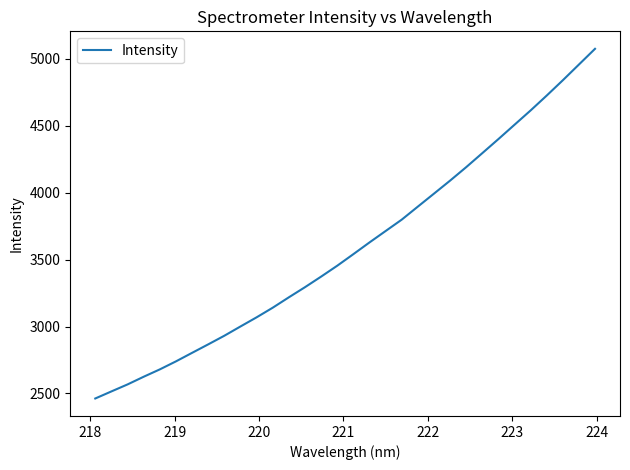

What is the minimum value shown in the chart?

2462.7